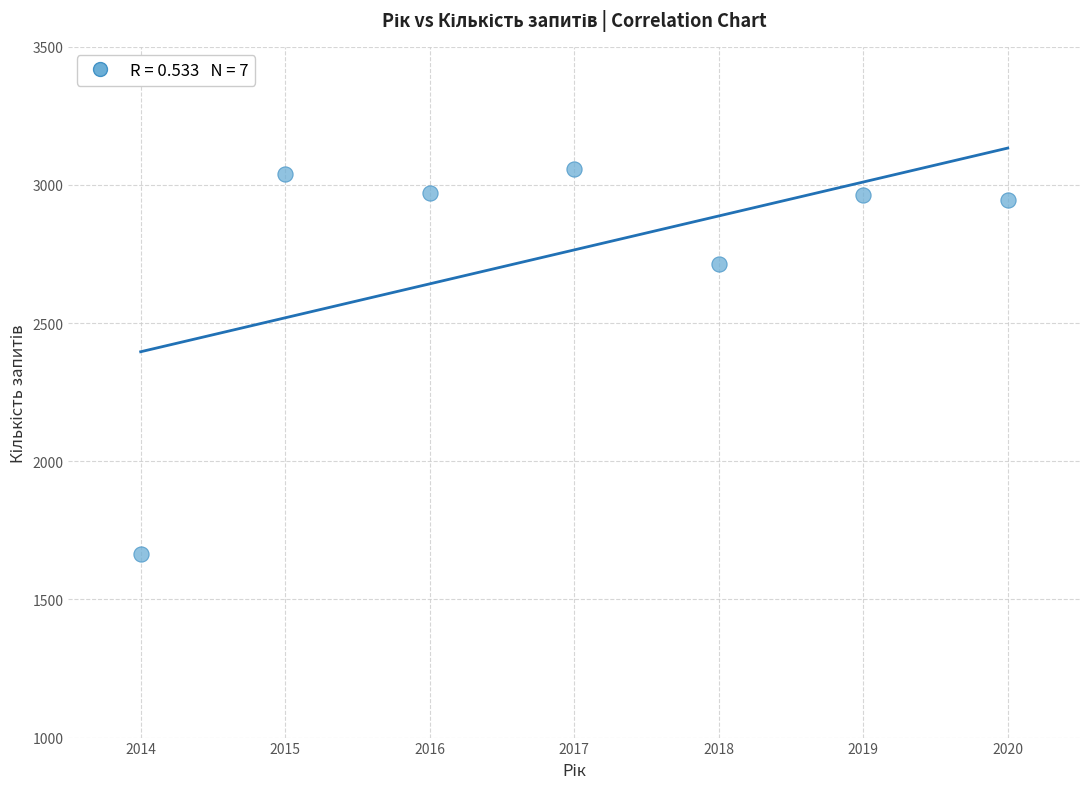

What is the range of Y values (max minus min)?

1394